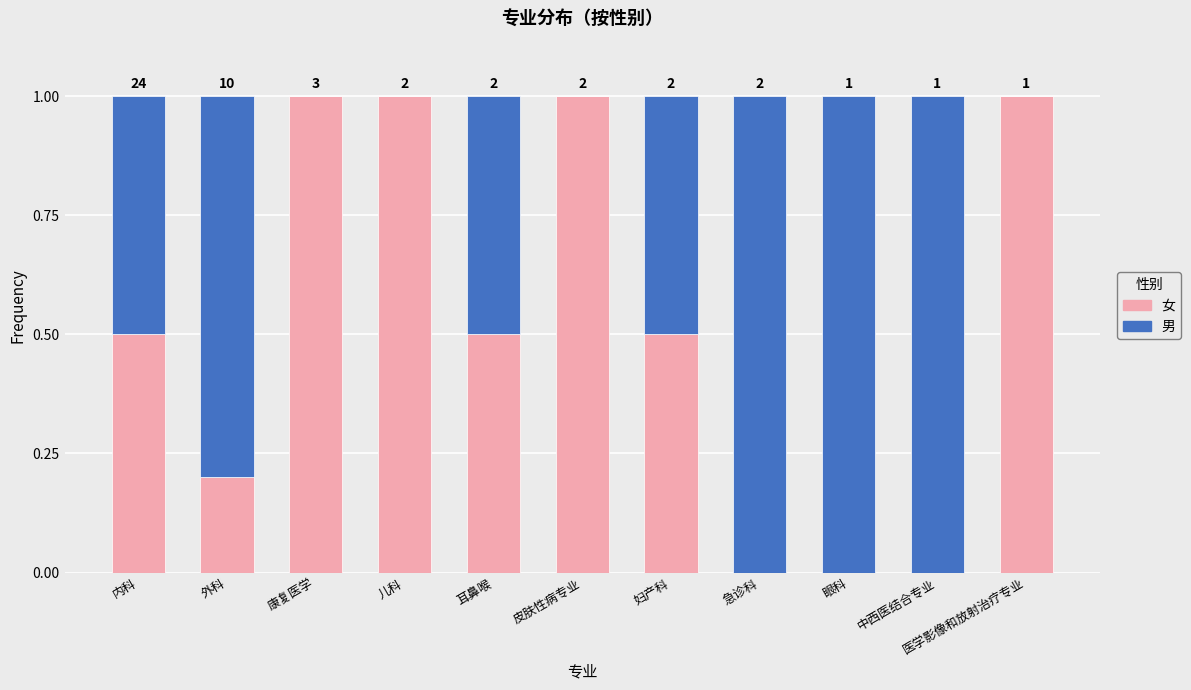

What is the label of the 4th bar from the right?

急诊科